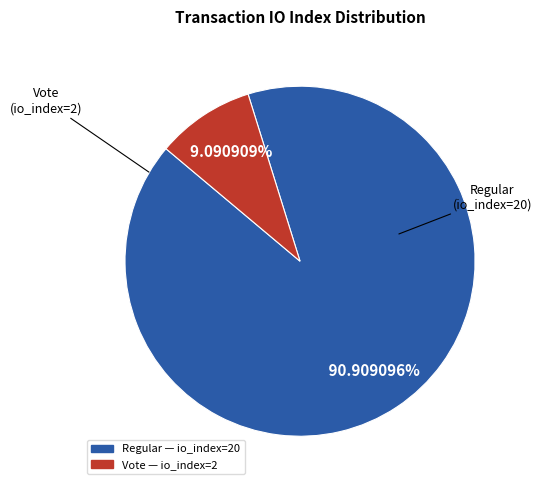

To the nearest percent, what is the difference between the largest and smallest slice percentages?

82%